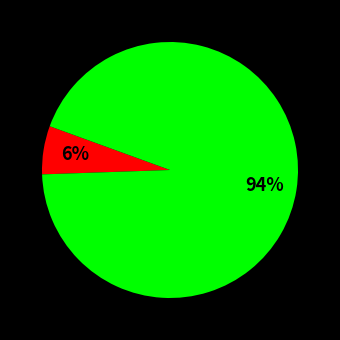

To the nearest percent, what is the average slice percentage?

50%